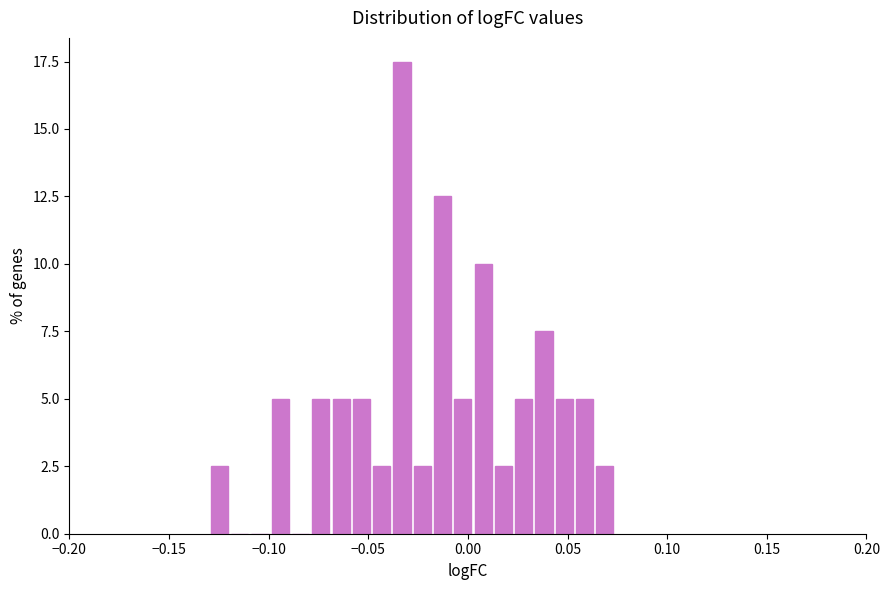

Read against the x-axis, roughly where is the centre of the tallest bar?

-0.035